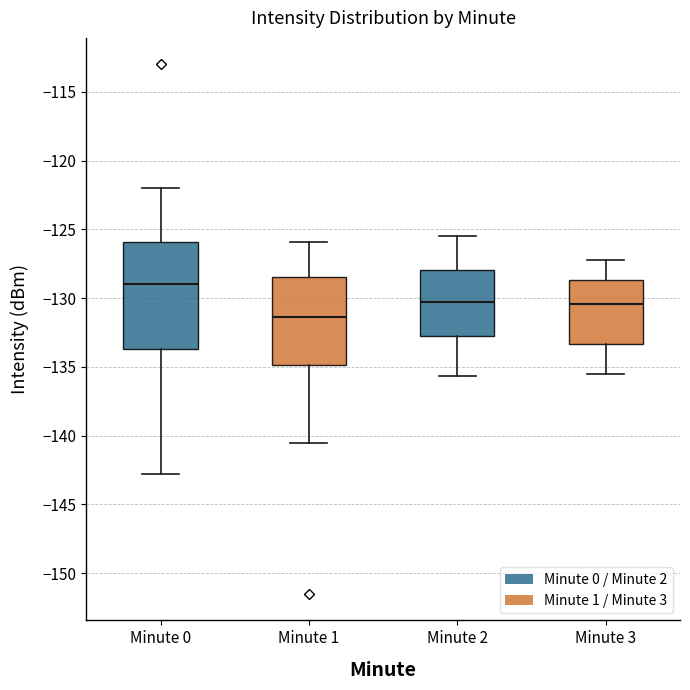

Where does the upper whisker of the box for Minute 2 end on the y-axis? The values are not printed on the chart, so give them approximately, as read against the axis.

-125.5